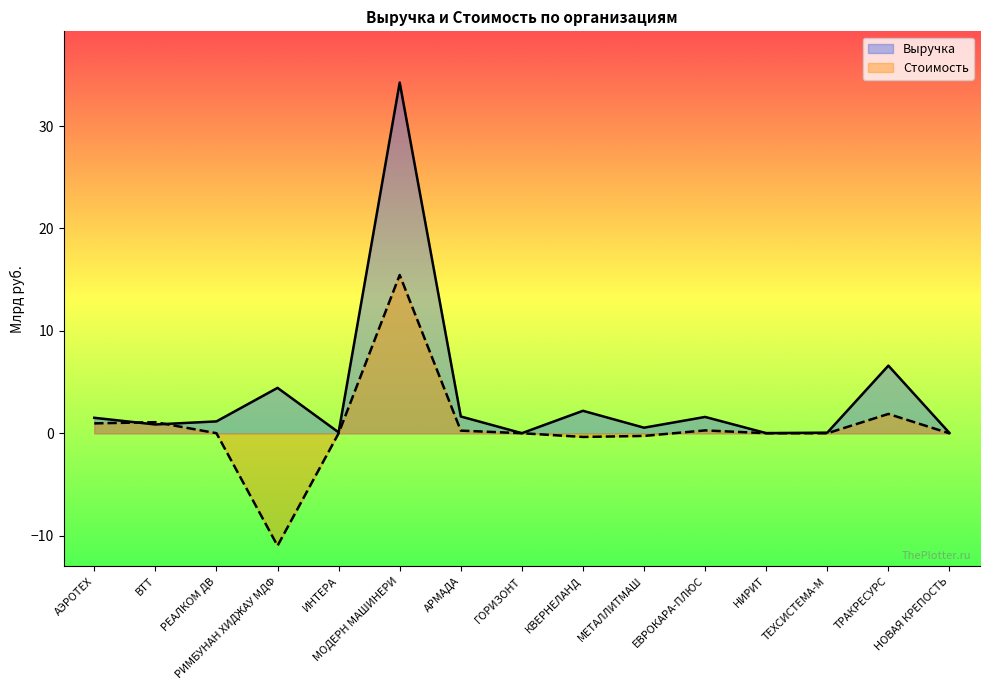

Which series has the widest spread of values?

Выручка